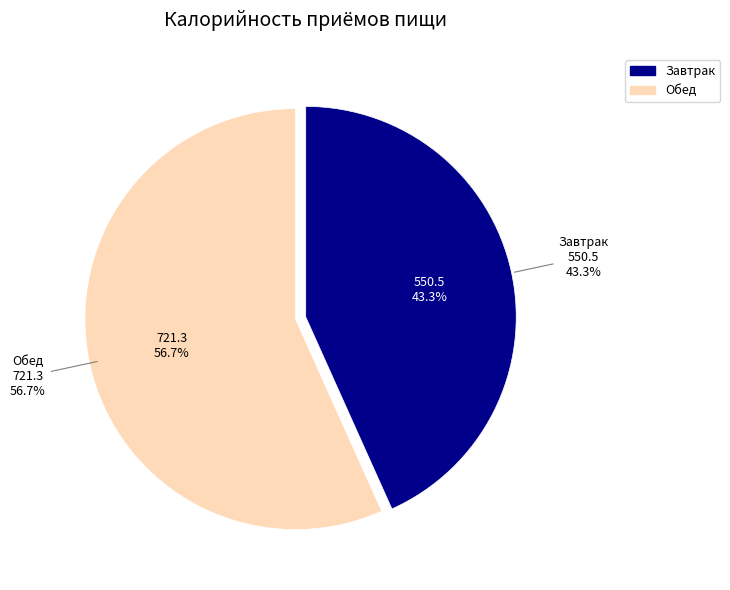

Approximately how many times larger is the value at Обед compared to Завтрак?

1.3